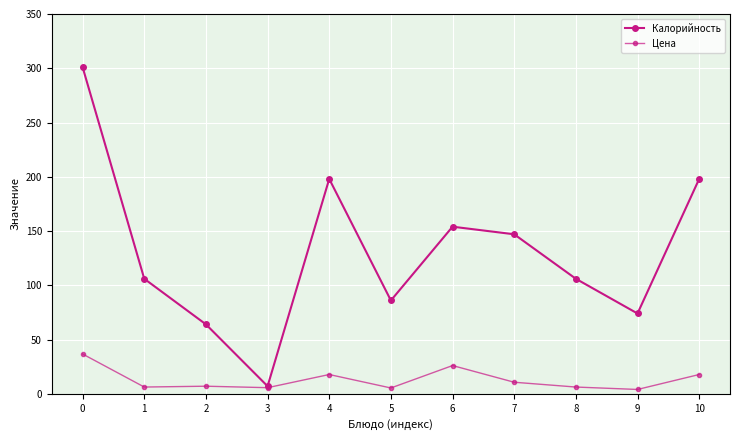

Count the number of categories in the chart.

11